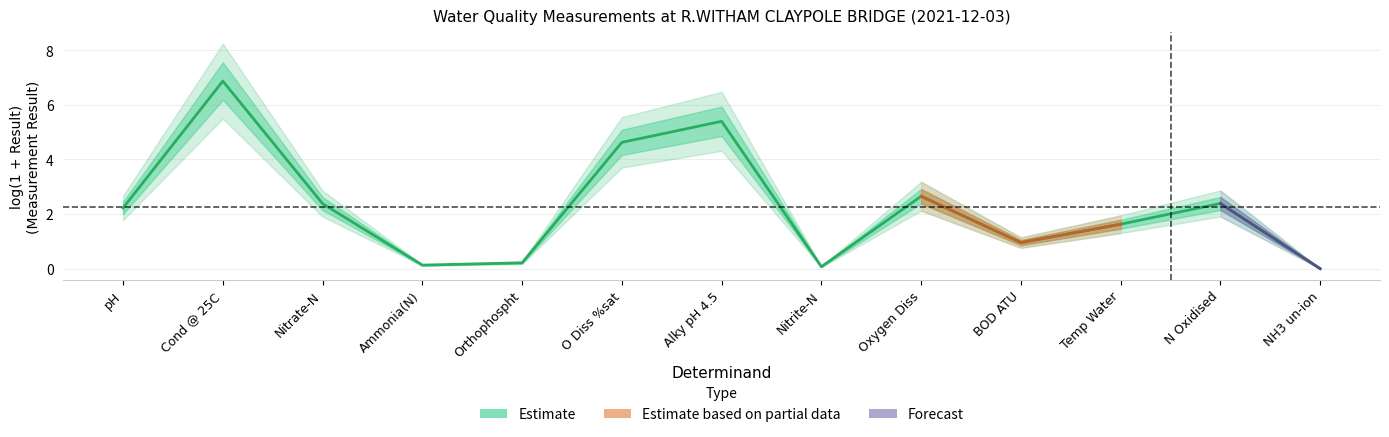

Reading left to right, what are all the values shown in this chart?

pH=2.2	Cond @ 25C=6.9	Nitrate-N=2.4	Ammonia(N)=0.1	Orthophospht=0.2	O Diss %sat=4.6	Alky pH 4.5=5.4	Nitrite-N=0.1	Oxygen Diss=2.7	BOD ATU=1.0	Temp Water=1.6	N Oxidised=2.4	NH3 un-ion=0.0